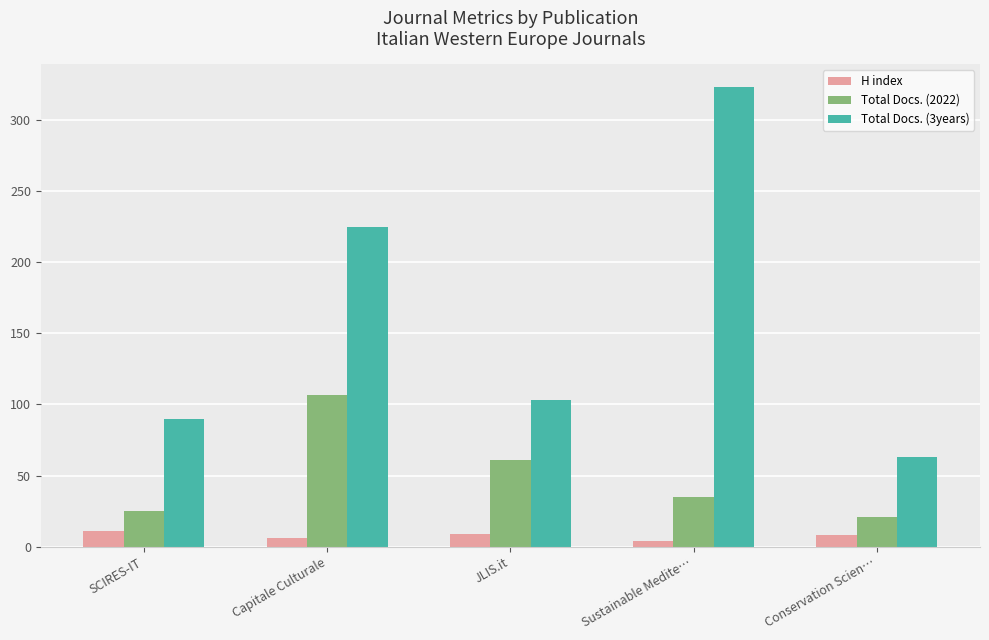

Is the value of H index at Sustainable Medite… greater than the value of Total Docs. (3years) at Conservation Scien…?

No